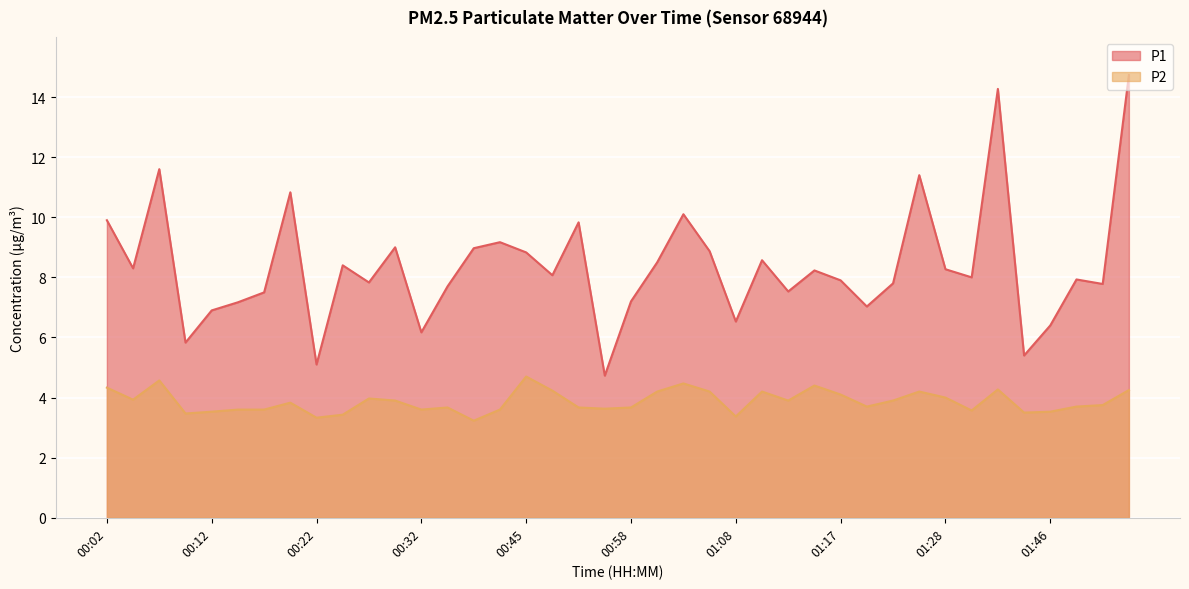

What is the label of the 37th point from the left?

01:46